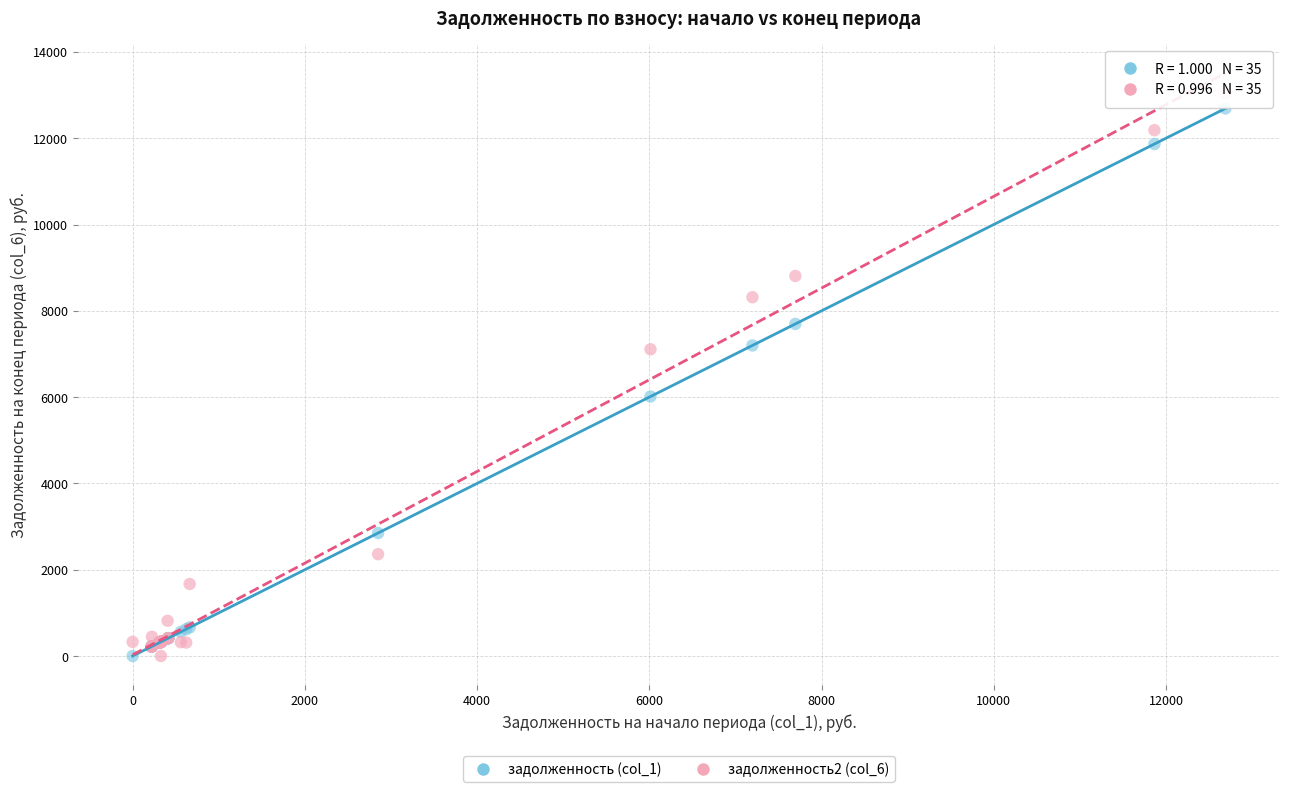

Which series has the largest Y range (max minus min)?

задолженность2 (col_6)